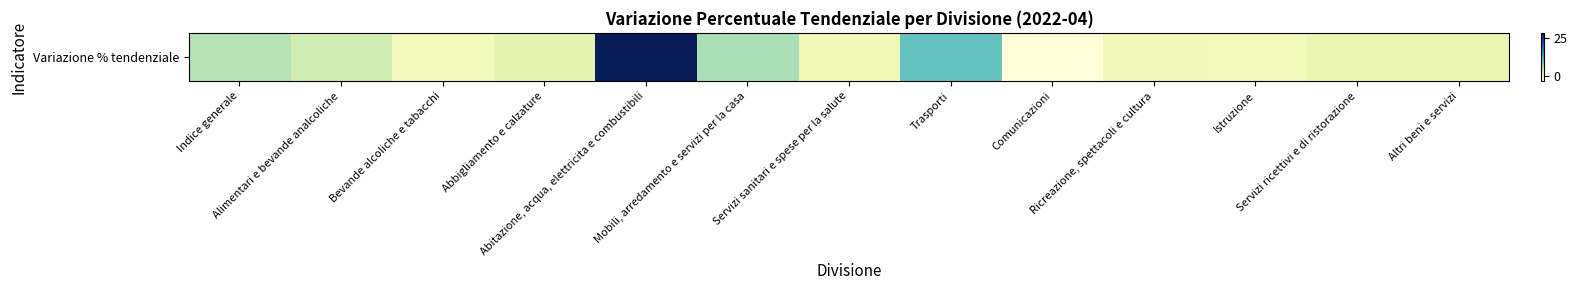

How many data points does each series have?

13